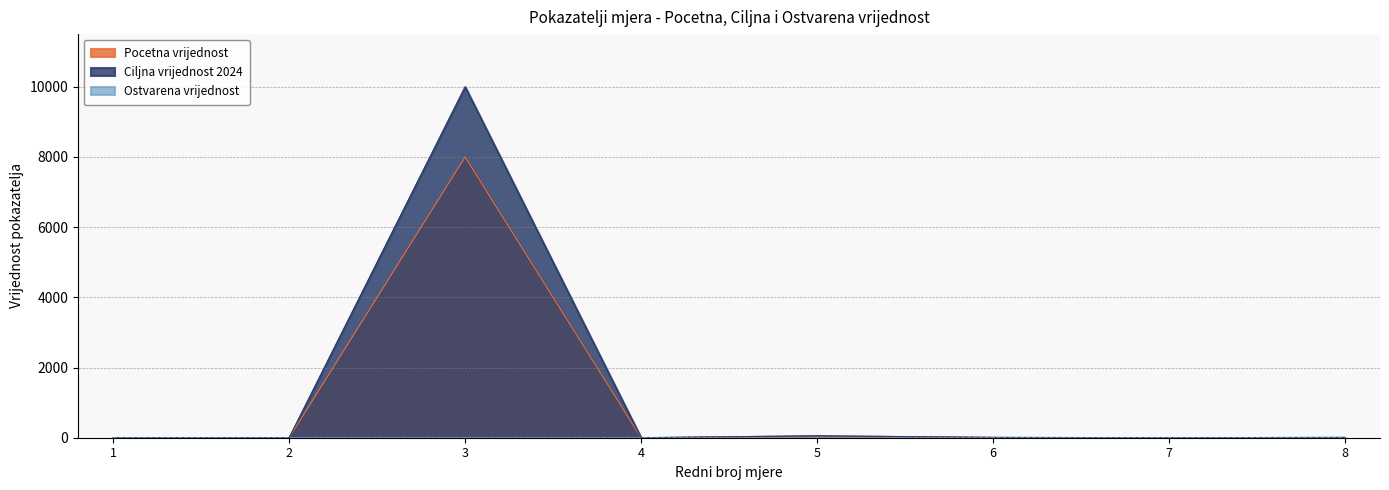

How many values in Ostvarena vrijednost are above zero?

1